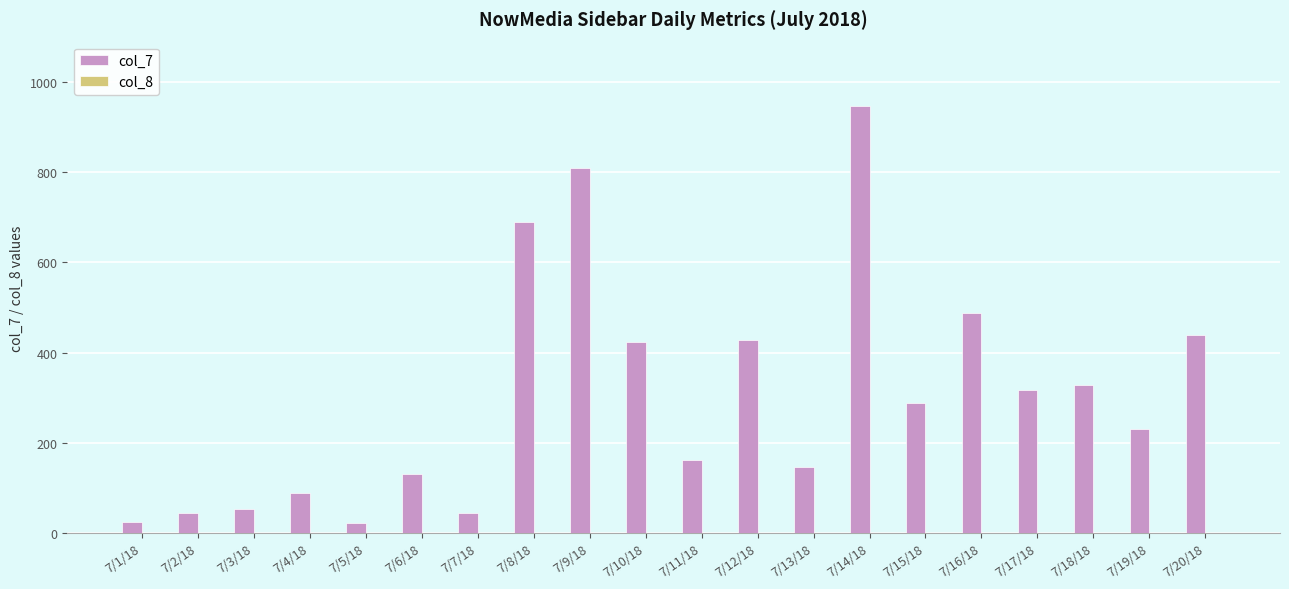

What is the sum of all values?

6107